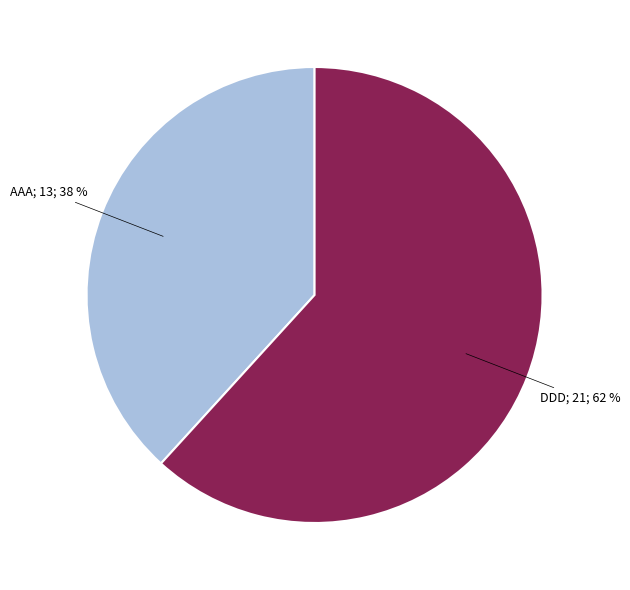

To the nearest percent, what is the difference between the largest and smallest slice percentages?

24%